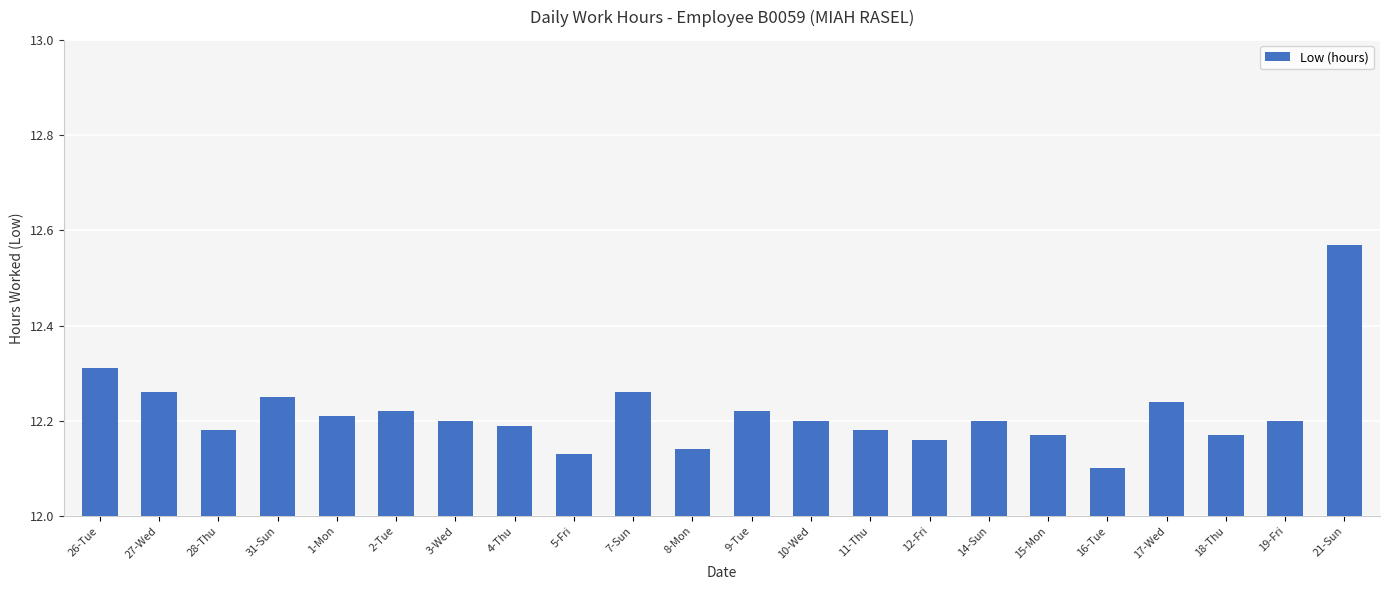

What is the sum of all values?

268.8